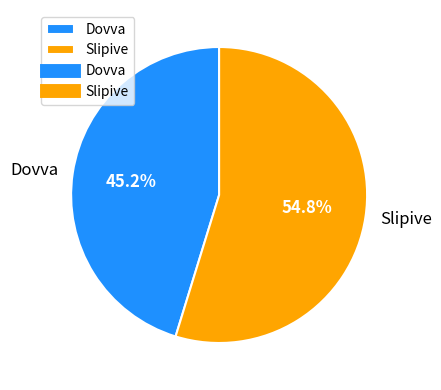

Combined, what portion of the pie is Slipive and Dovva?

100.0%